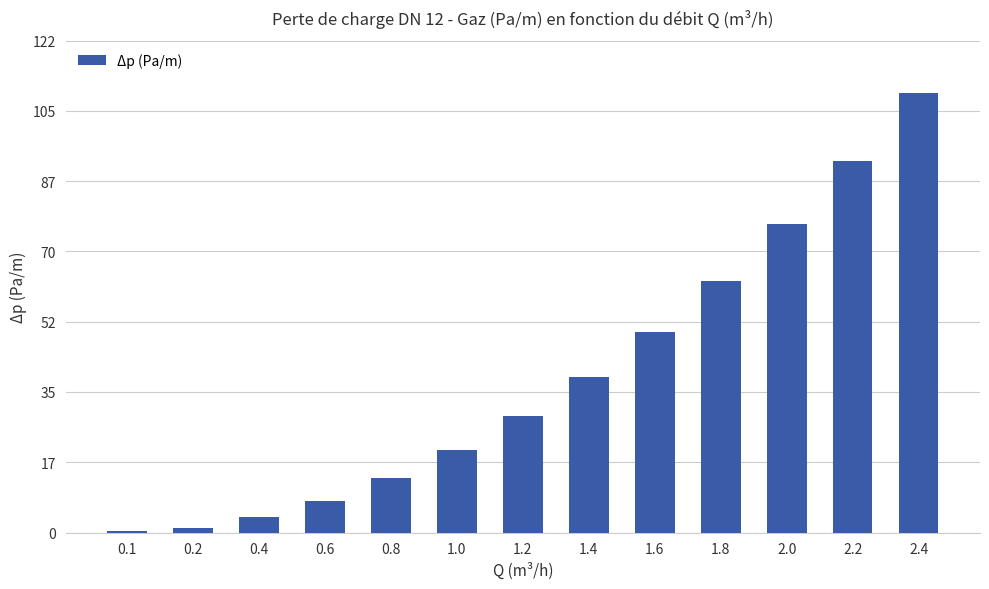

What is the approximate value at 1.8?

62.7